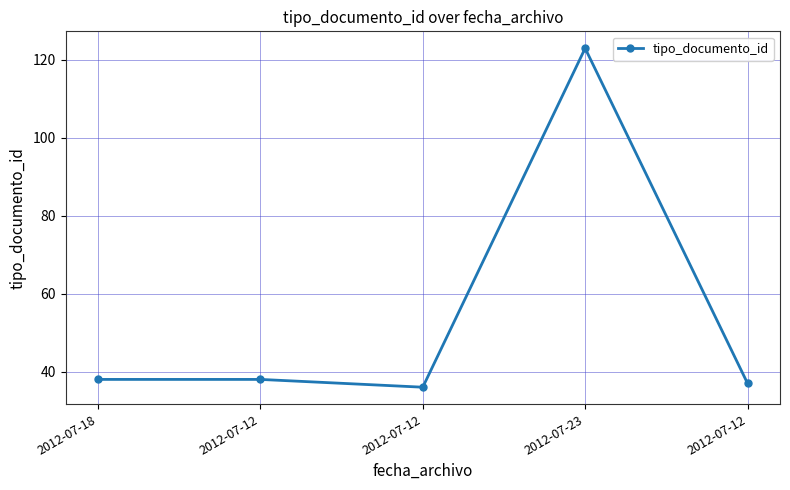

How many lines are shown in the chart?

1